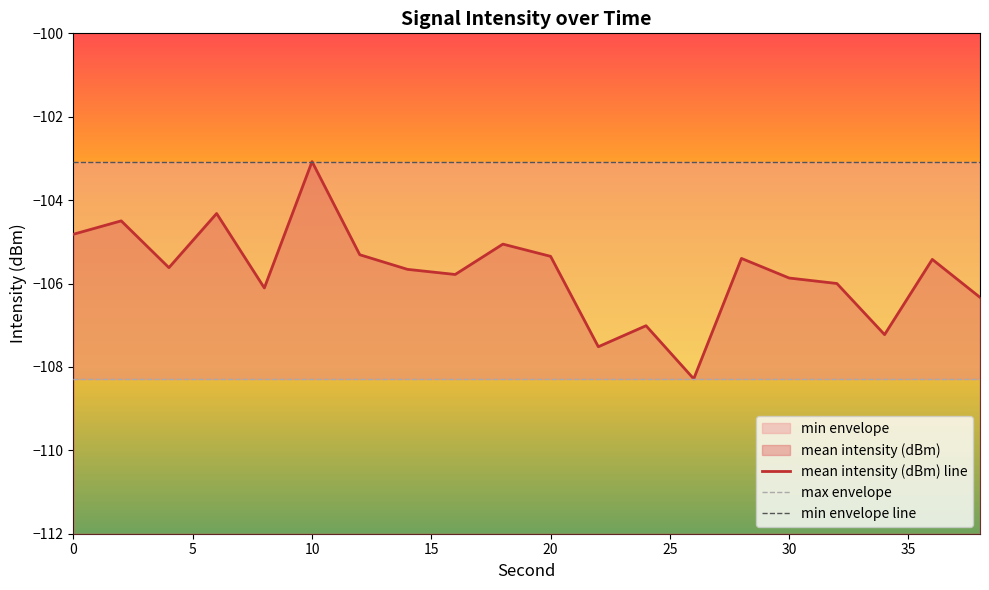

Which series has the largest total across all categories?

min envelope line